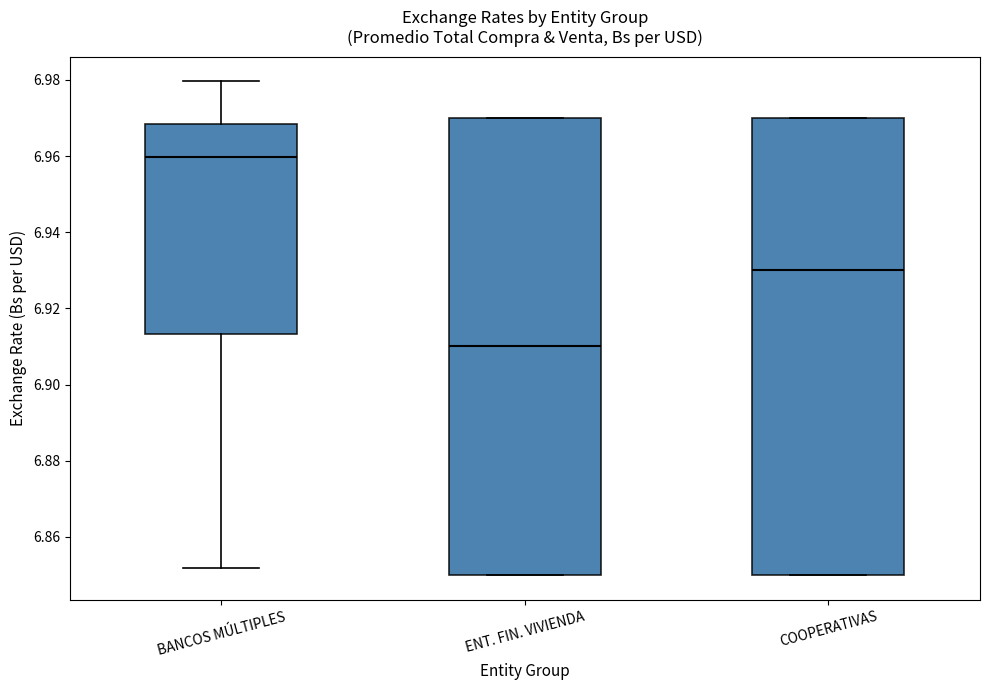

Which box has the highest median line?

BANCOS MÚLTIPLES